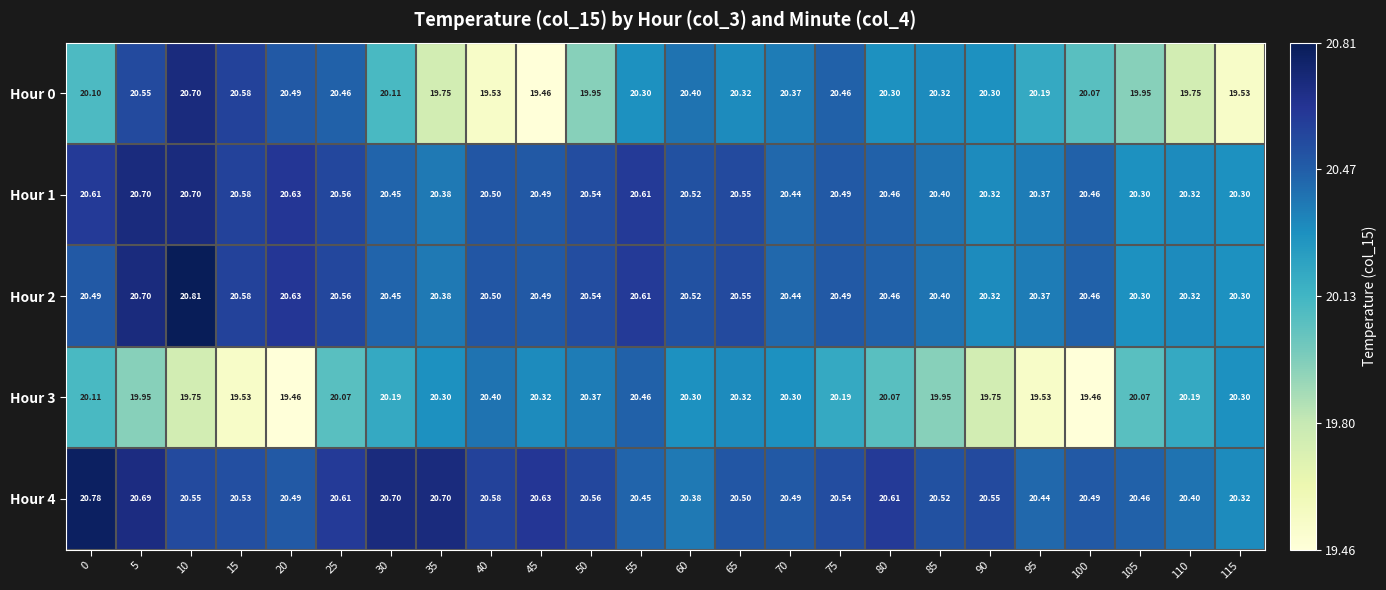

How many data points does each series have?

24